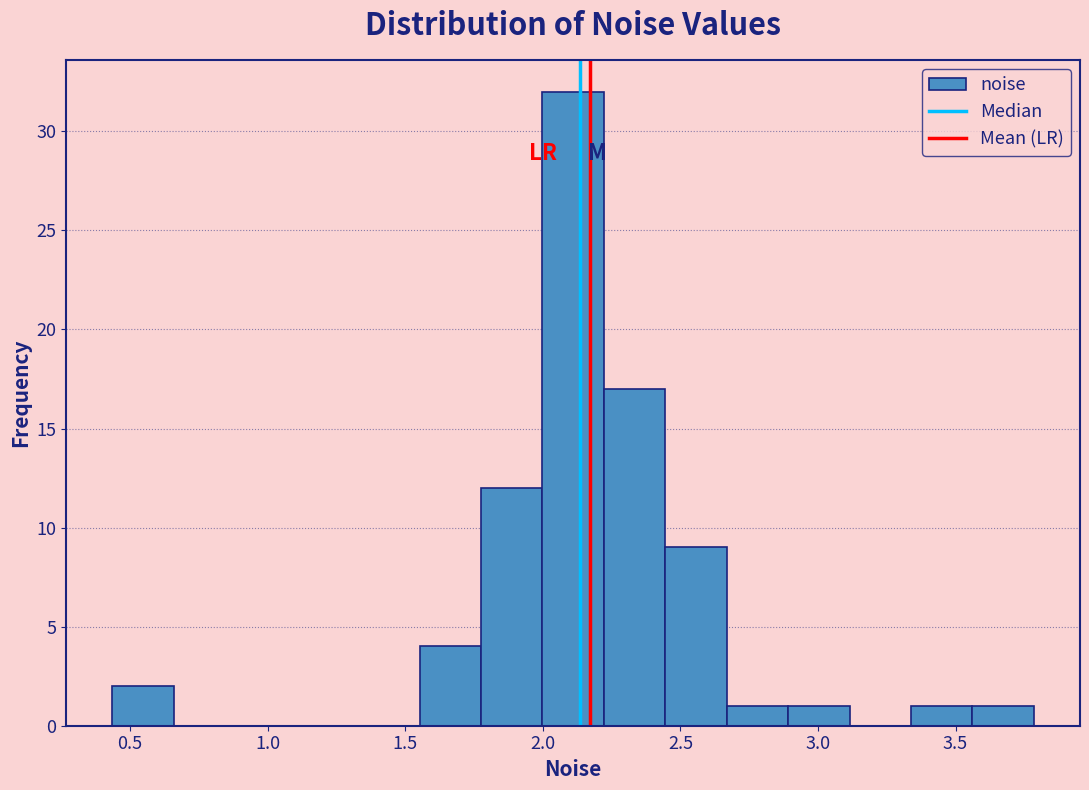

Reading left to right, list every bar in this chart as the range it spans on the x-axis followed by its height. Neither the bar edges nor the heights are printed on the chart, so give them approximately, as read against the axes.

0.45 to 0.65: 2
0.65 to 0.90: 0
0.90 to 1.10: 0
1.10 to 1.35: 0
1.35 to 1.55: 0
1.55 to 1.80: 4
1.80 to 2.00: 12
2.00 to 2.20: 32
2.20 to 2.45: 17
2.45 to 2.65: 9
2.65 to 2.90: 1
2.90 to 3.10: 1
3.10 to 3.35: 0
3.35 to 3.55: 1
3.55 to 3.80: 1